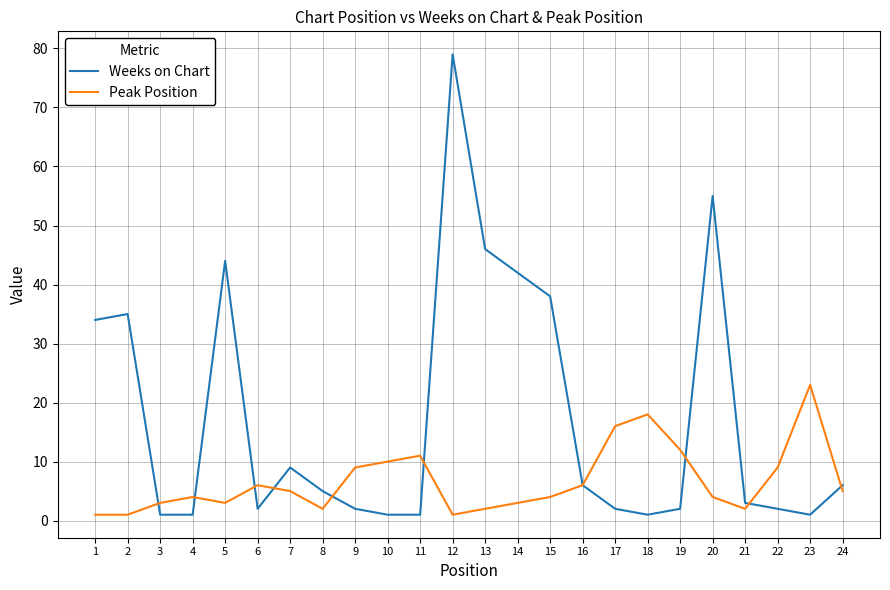

Where does the Weeks on Chart series first go above 5?

1